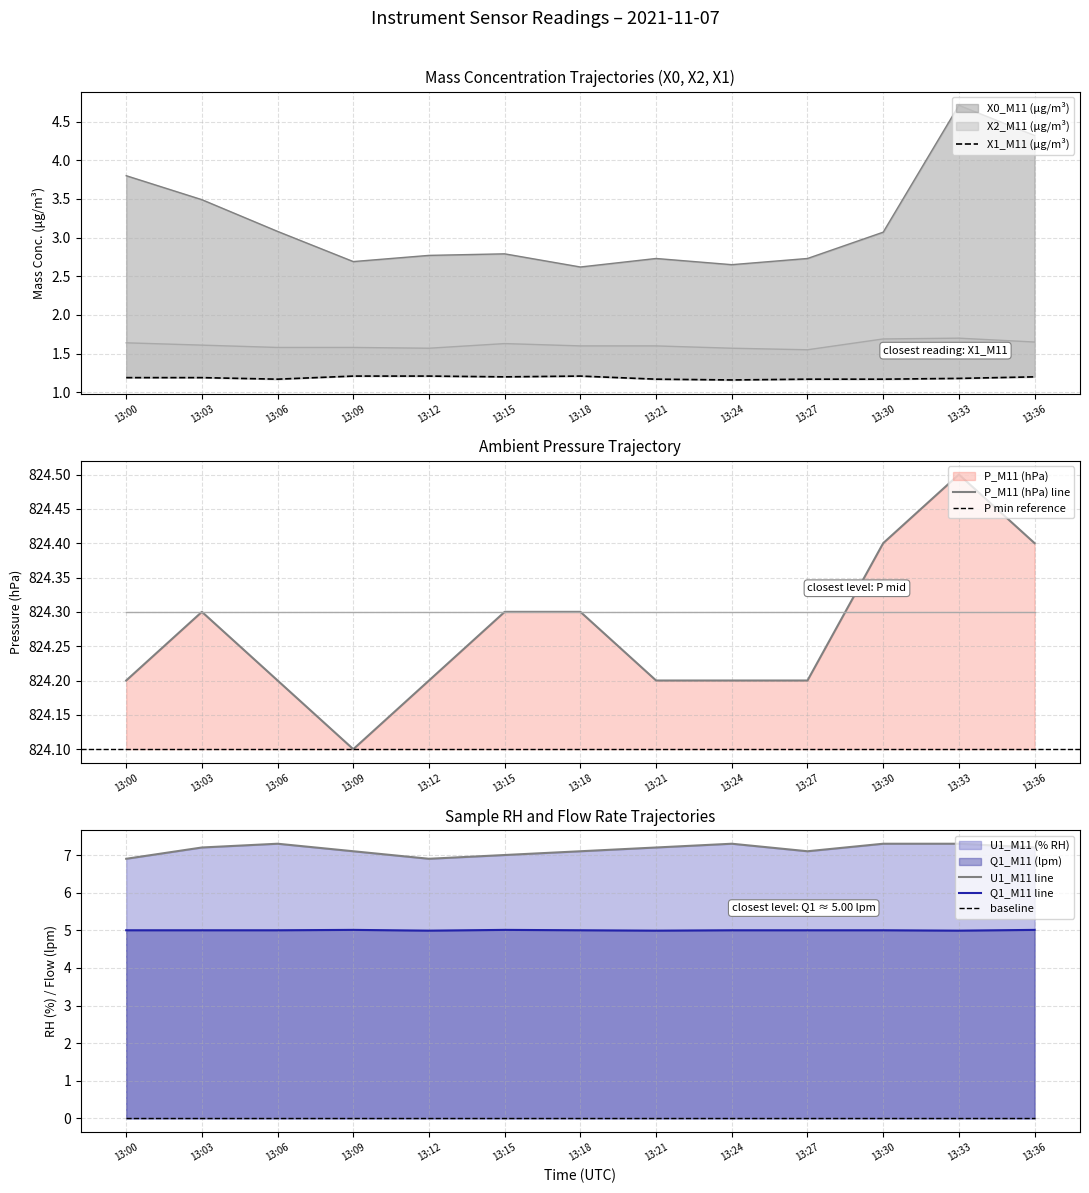

What is the total value across all series at 13:18?

841.8